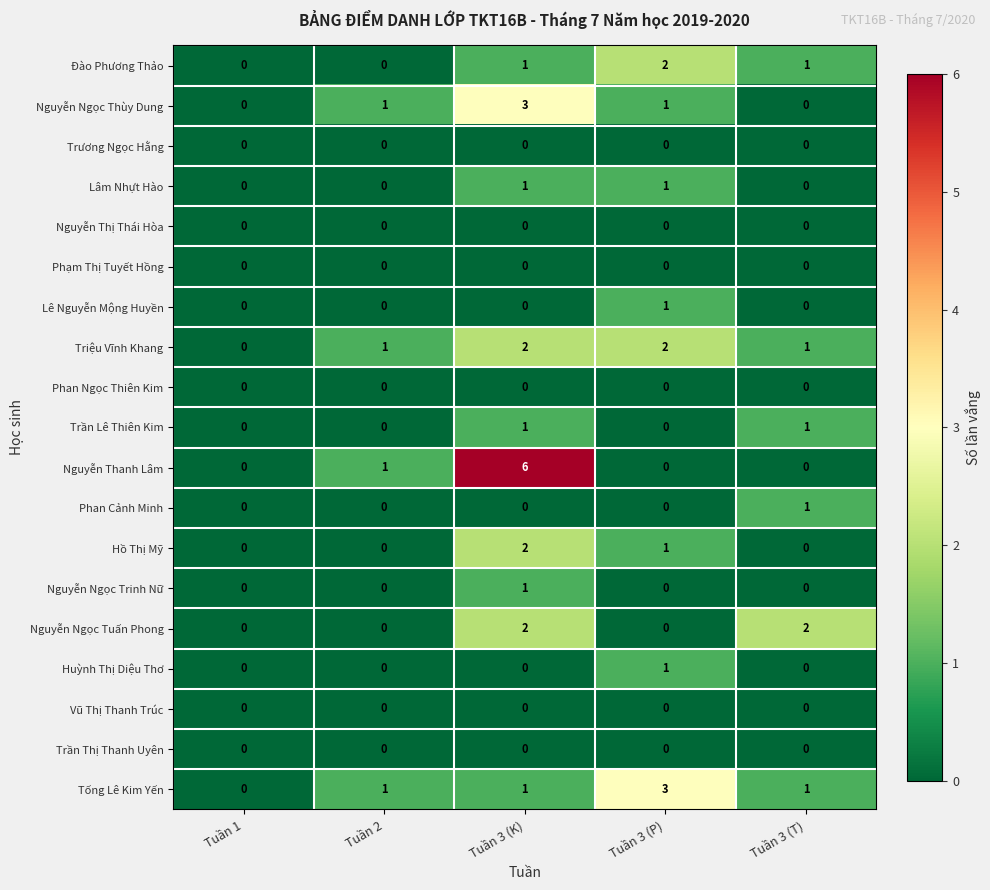

Which category has the highest value across all series?

Tuần 3 (K)